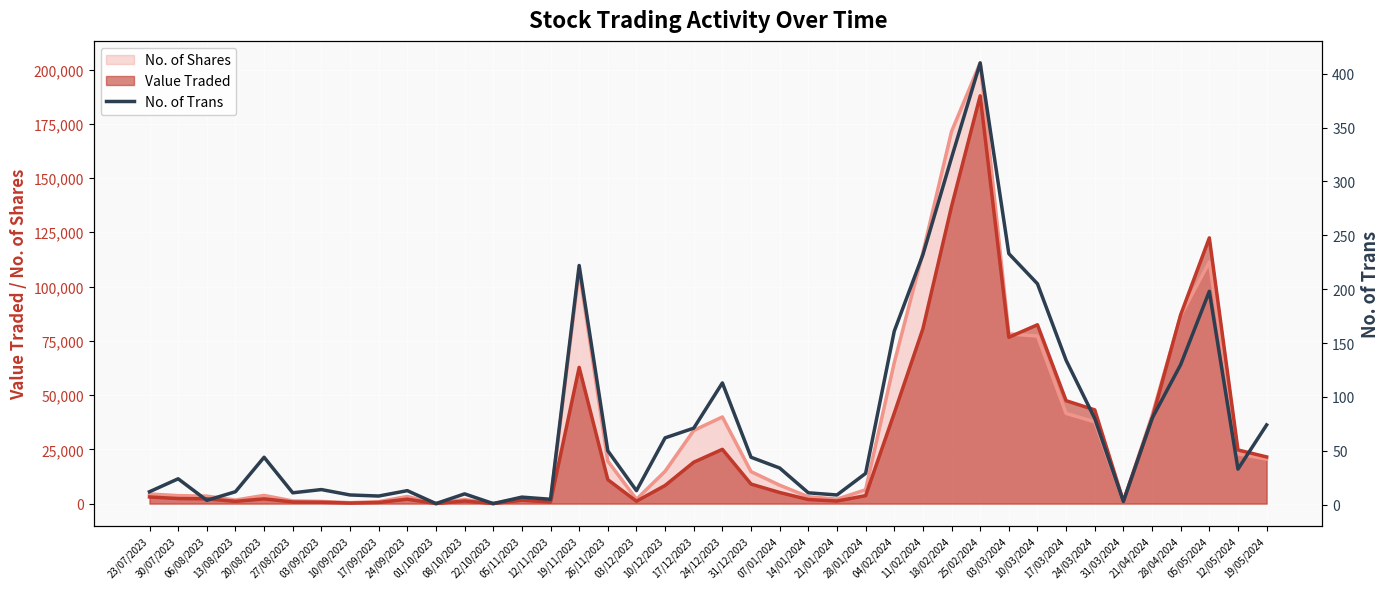

What is the ratio of the value at 06/08/2023 to the value at 21/04/2024?

0.1